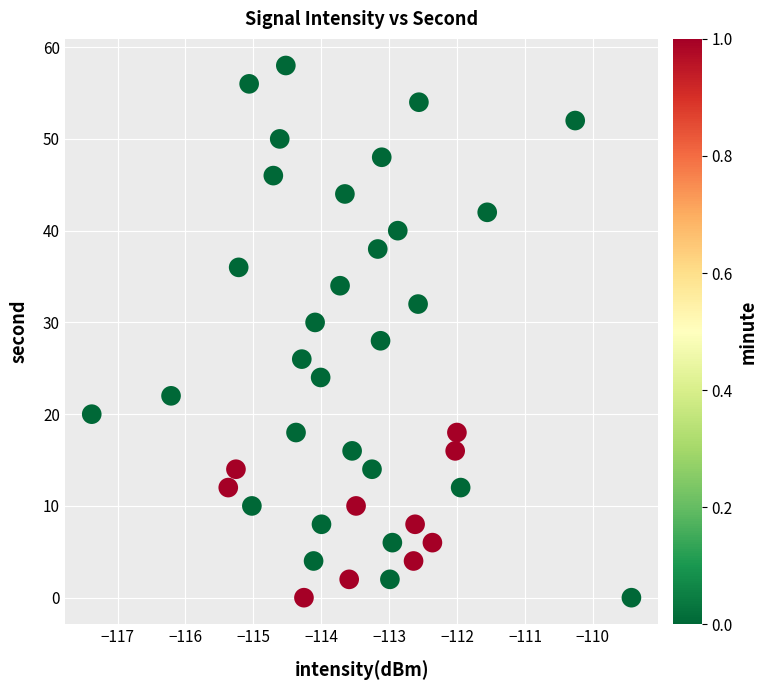

What is the range of Y values (max minus min)?

58